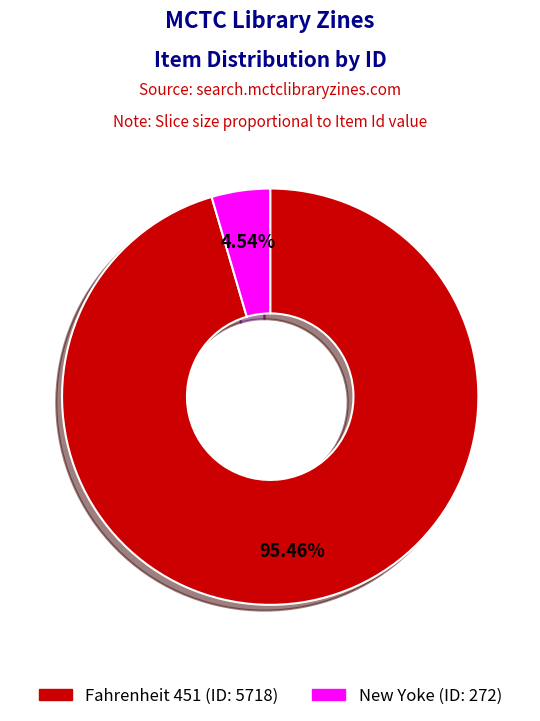

To the nearest percent, what portion does New Yoke (ID: 272) represent?

5%